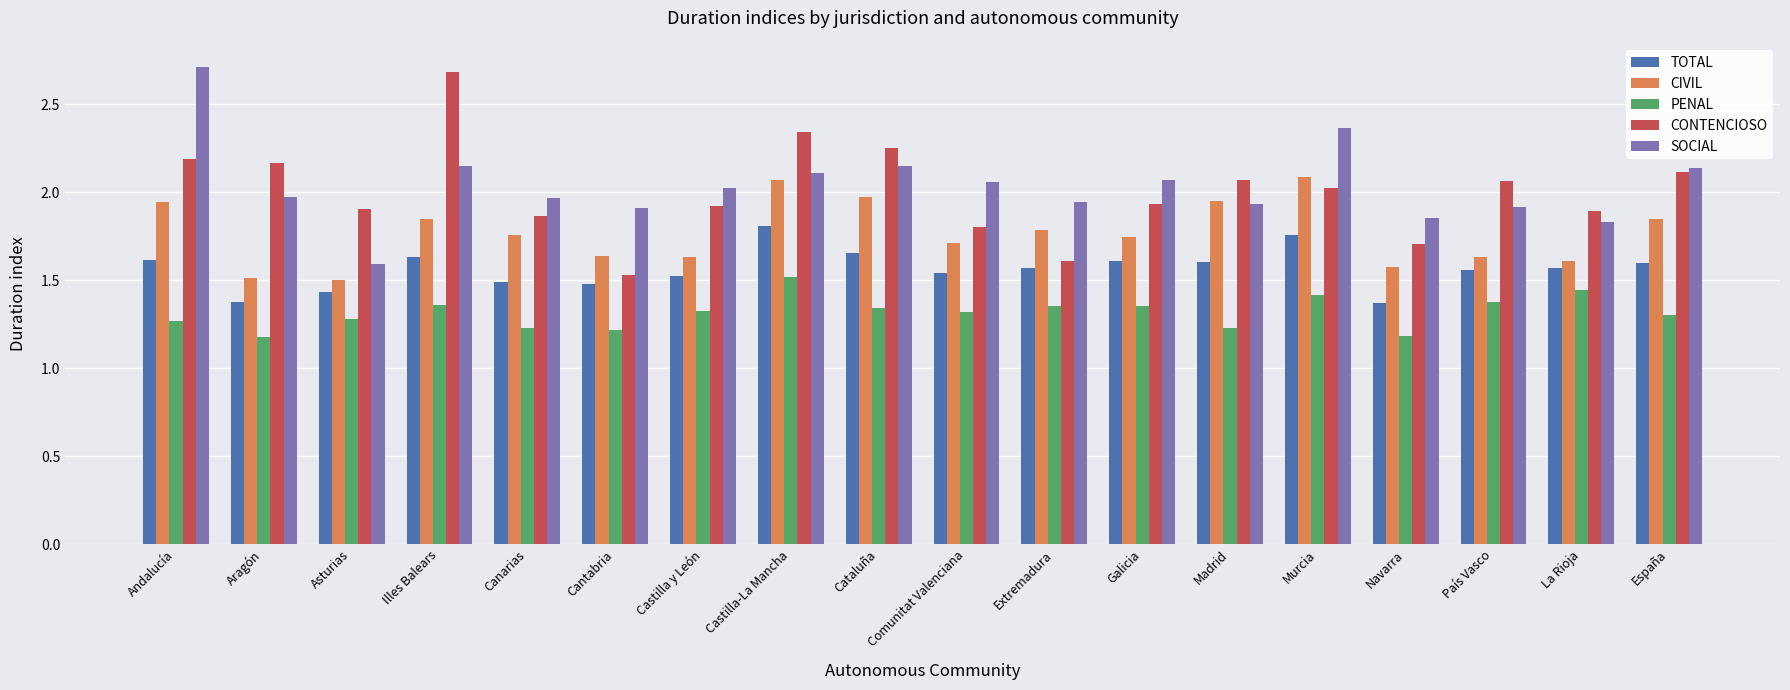

At how many categories does at least one series exceed 2?

12